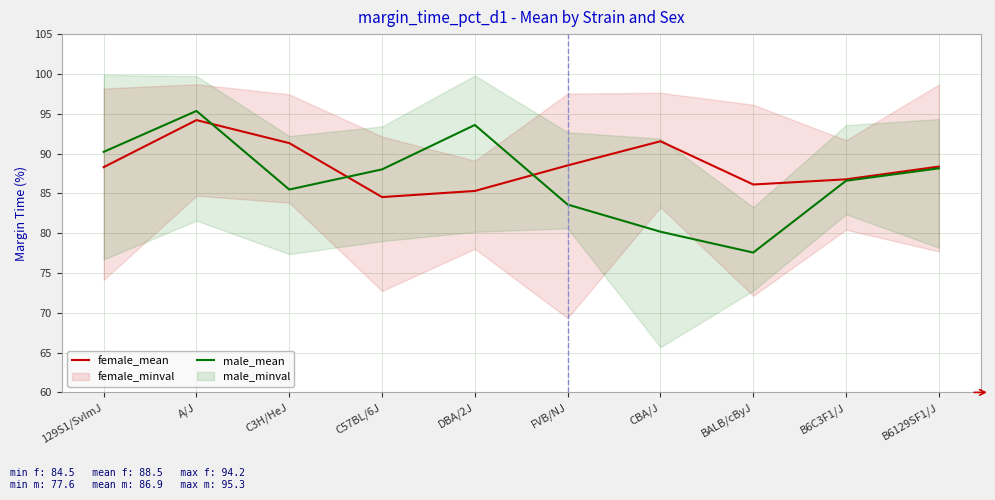

What is the lowest value of the male_mean series?

77.6